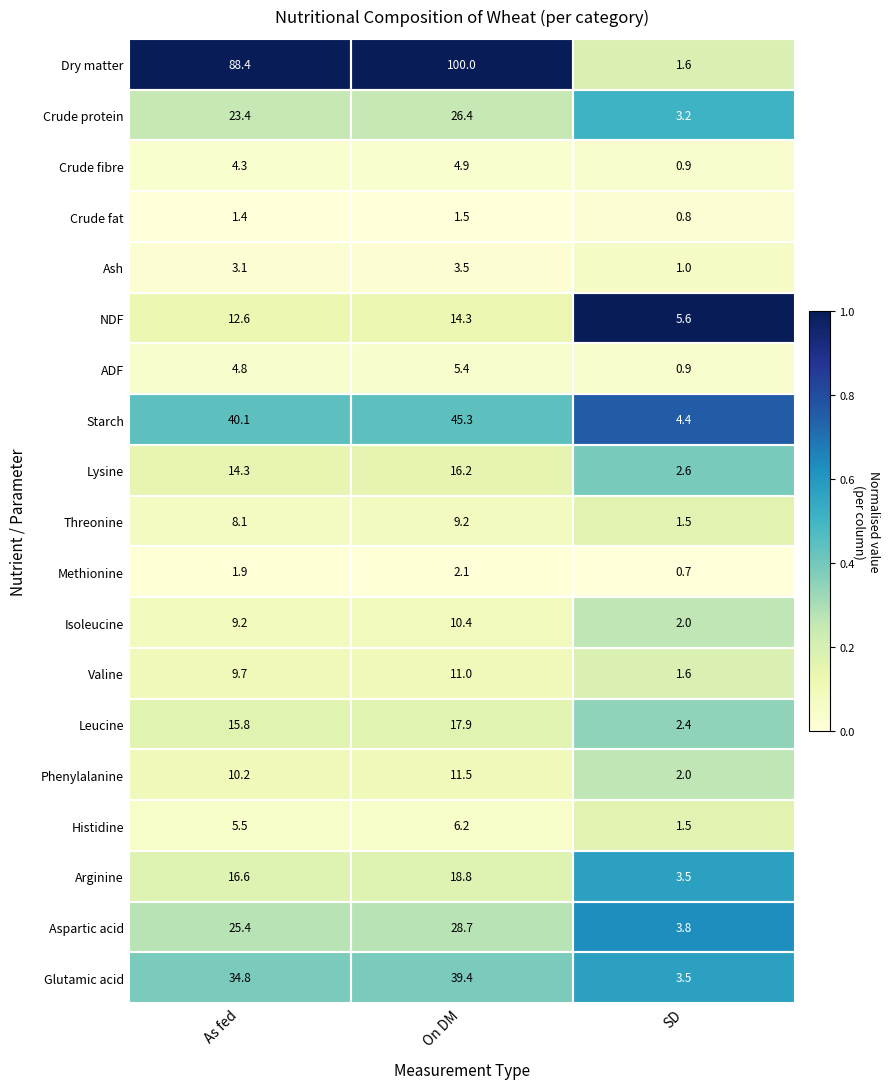

What is the total value across all series at On DM?

372.7